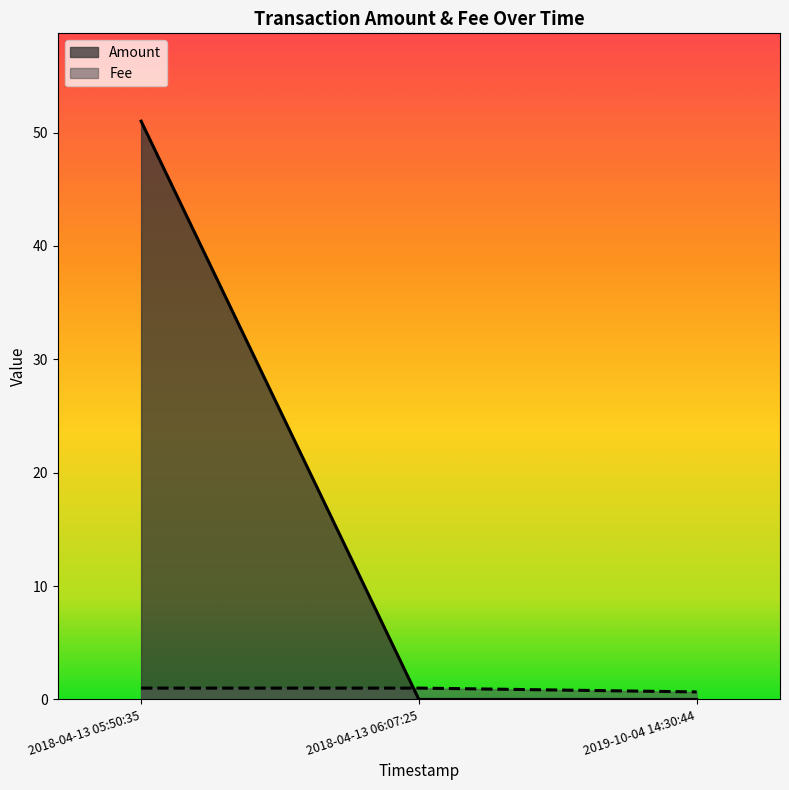

What is the maximum value for Amount?

51.0